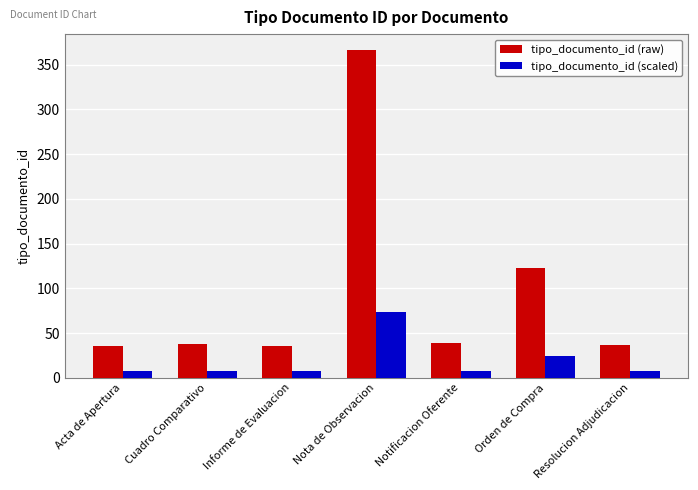

What is the value of the tipo_documento_id (scaled) bar at the 7th from the left?

7